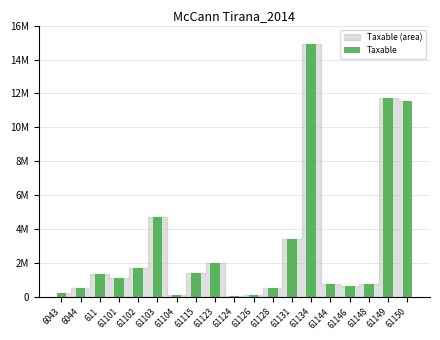

What value does the data have at 6044?

575296.9